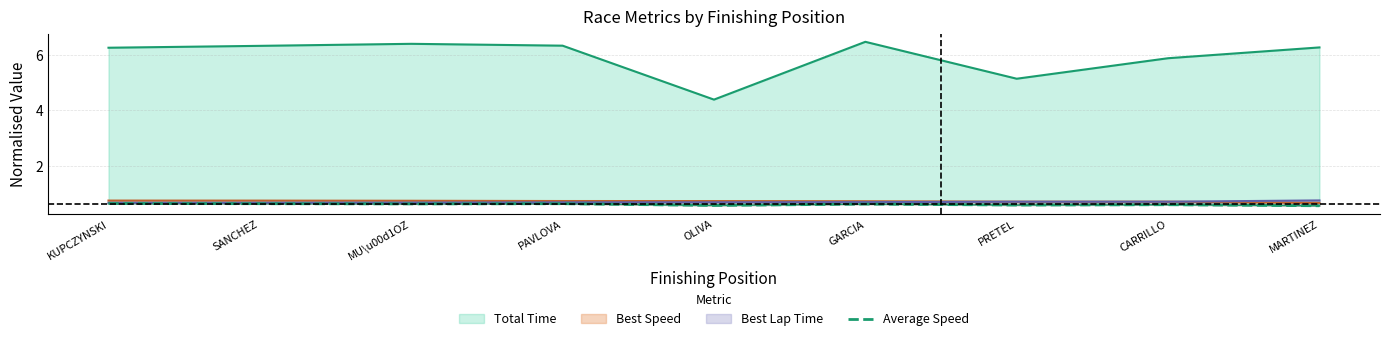

Count the values in the range 0 to 1.

9